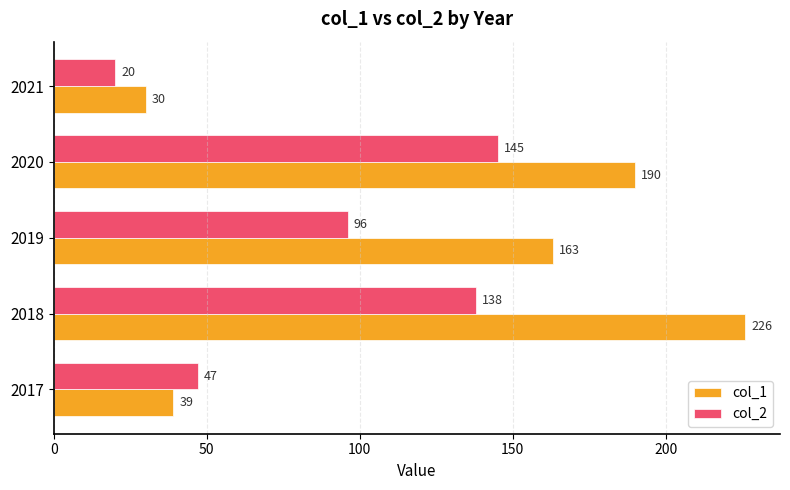

How many distinct data groups are displayed?

2